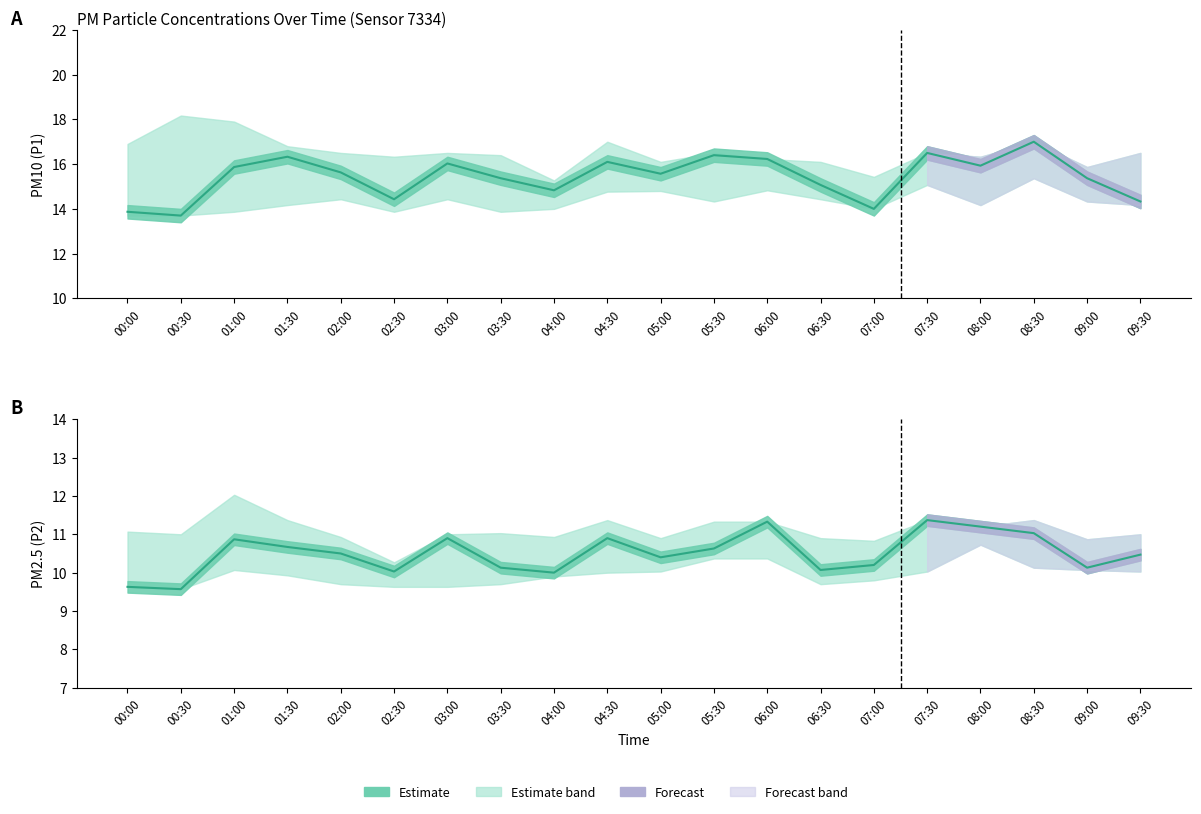

What is the label of the 2nd point from the right?

09:00